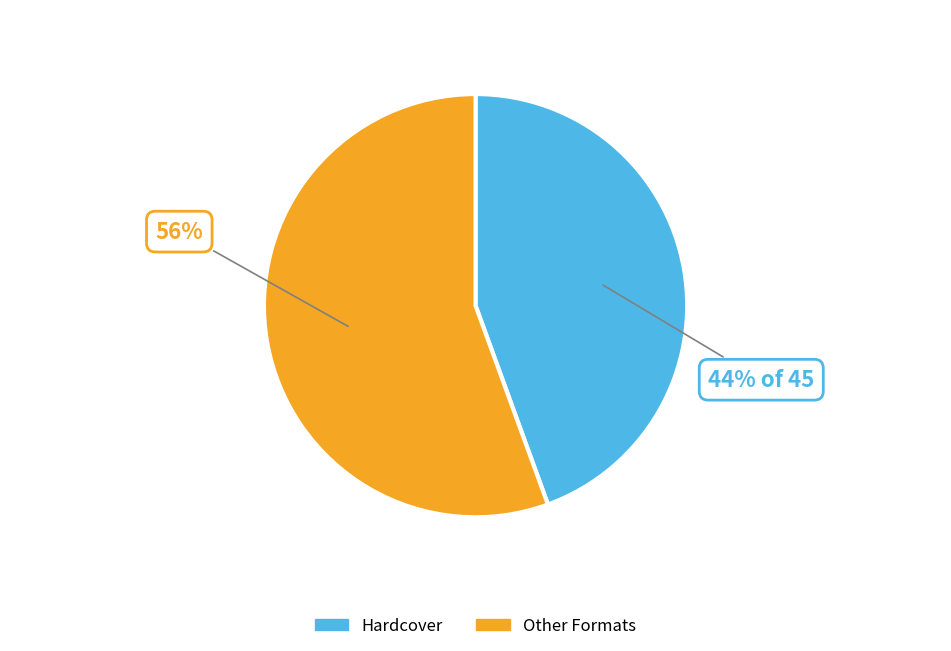

Does any single category account for the majority?

Yes